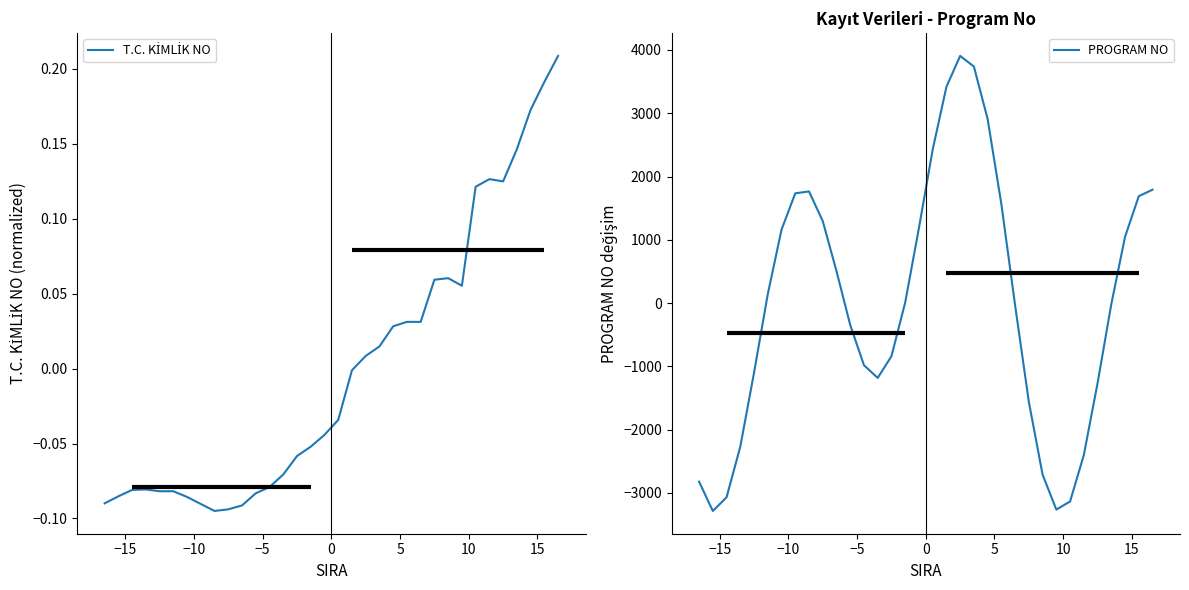

Which series has the widest spread of values?

PROGRAM NO